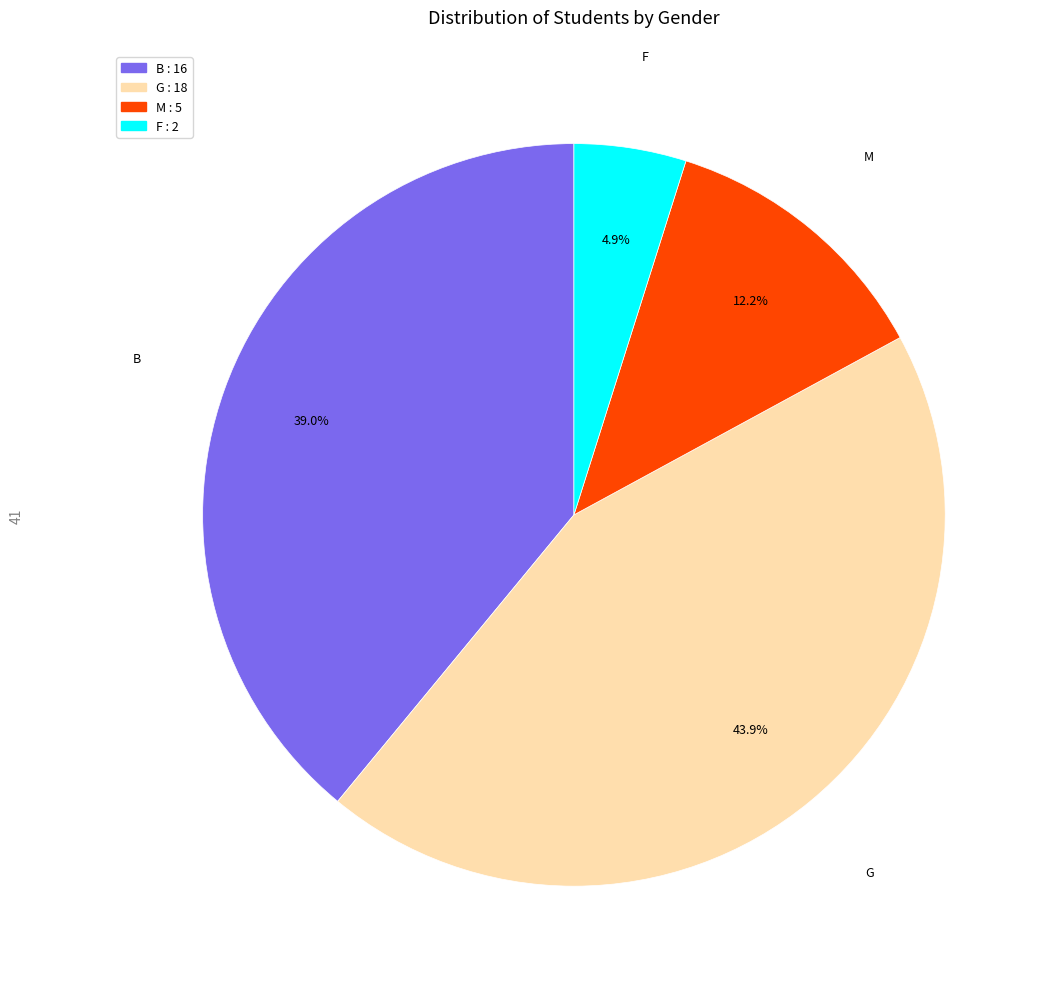

To the nearest percent, what is the difference between the largest and smallest slice percentages?

39%